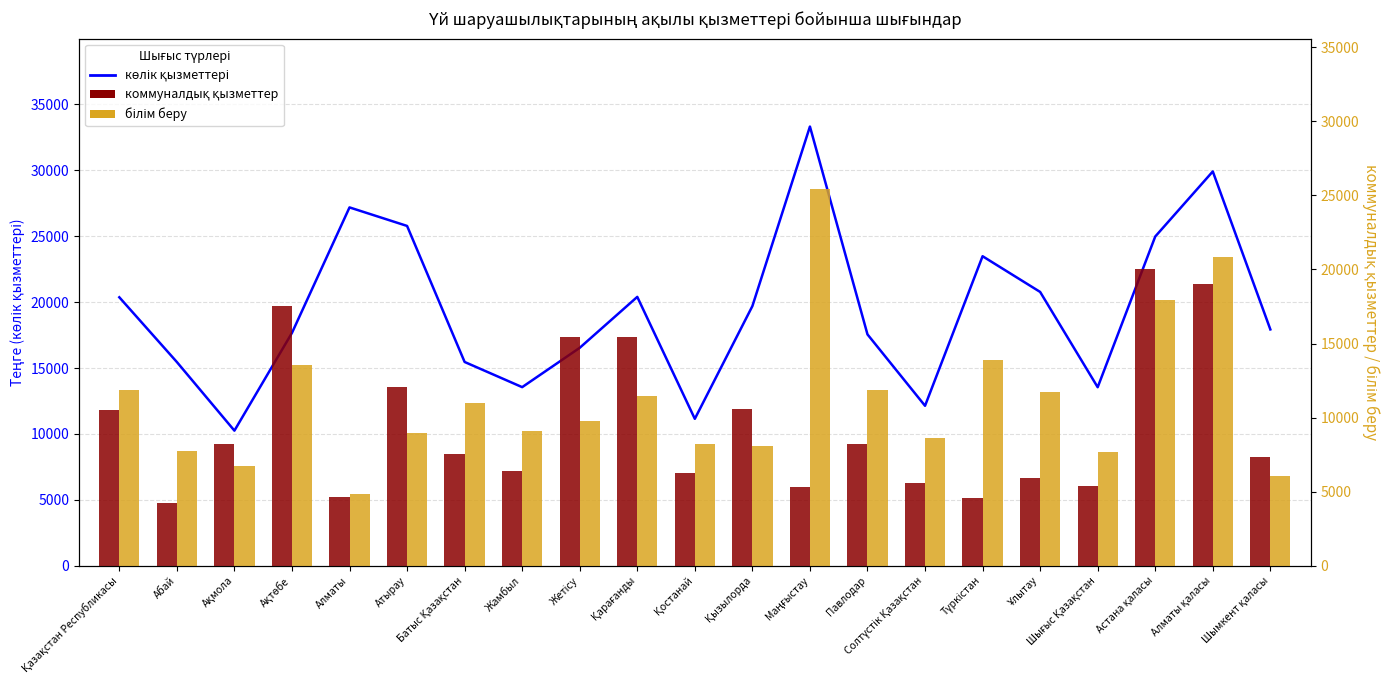

Which series has the largest total across all categories?

көлік қызметтері